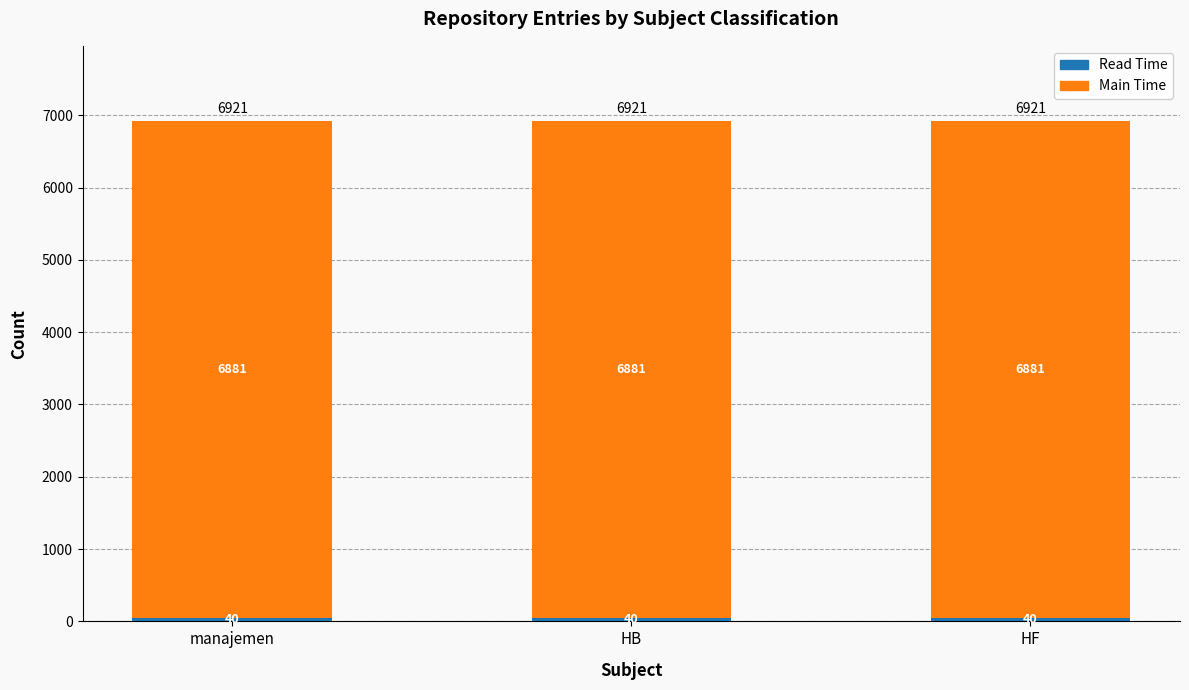

What is the total value across all series at manajemen?

6921